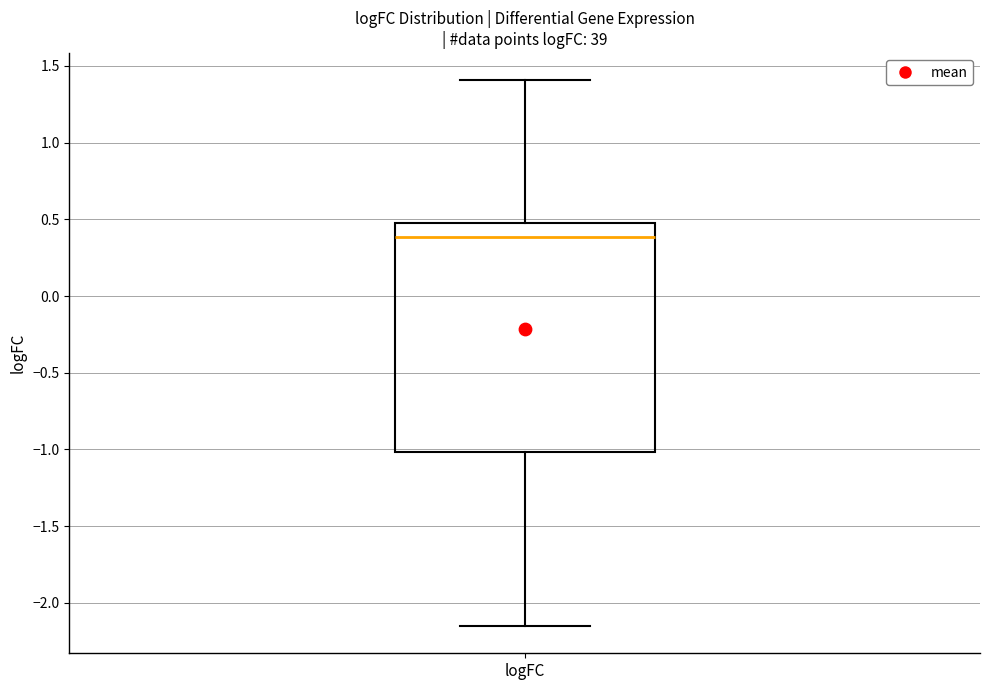

Where does the upper whisker of the box for logFC end on the y-axis? The values are not printed on the chart, so give them approximately, as read against the axis.

1.40